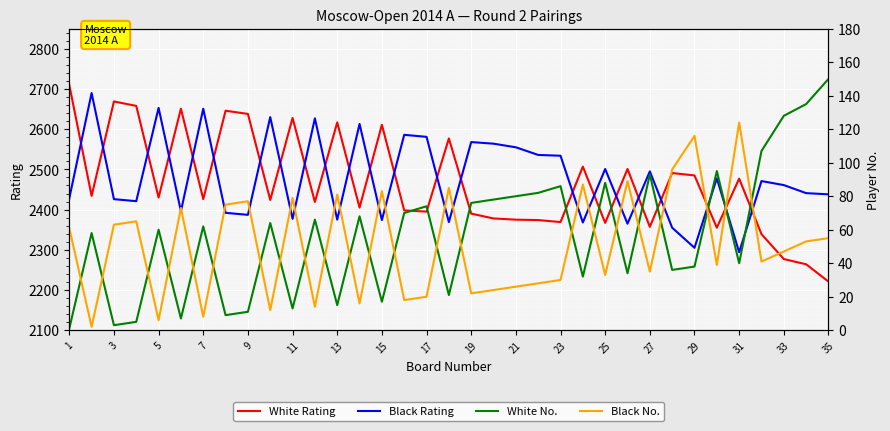

True or false: White Rating has a value of 578 at 25.

False